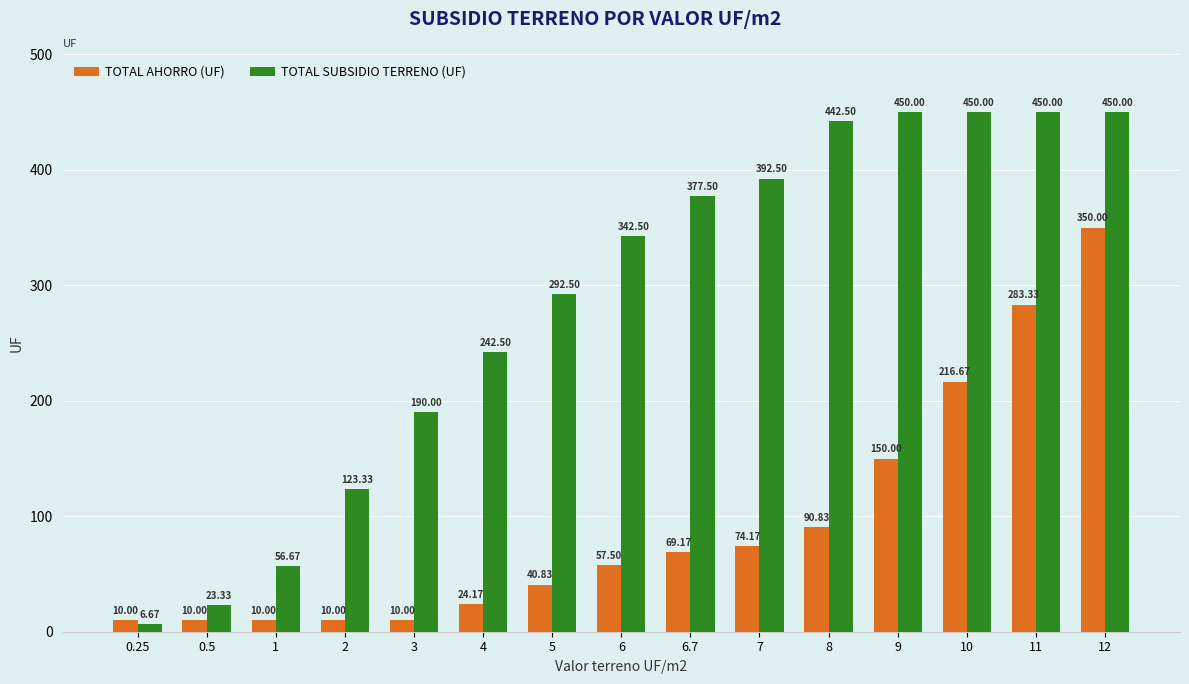

Are the bars grouped side by side (vs. stacked)?

Yes